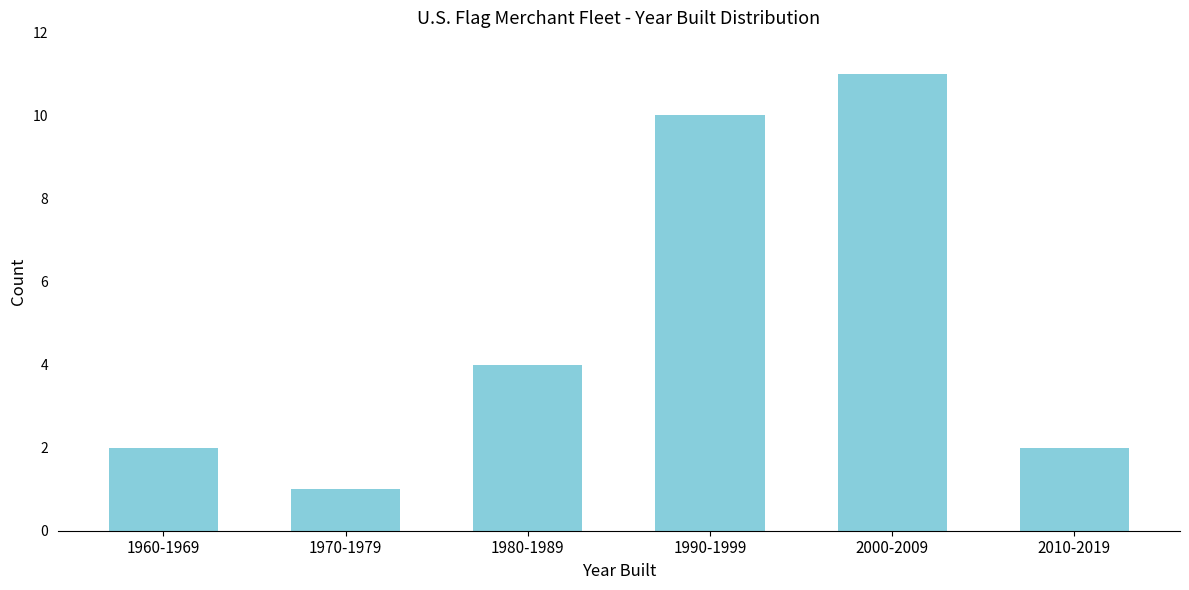

Reading right to left, what are all the values shown in this chart?

2010-2019=2	2000-2009=11	1990-1999=10	1980-1989=4	1970-1979=1	1960-1969=2